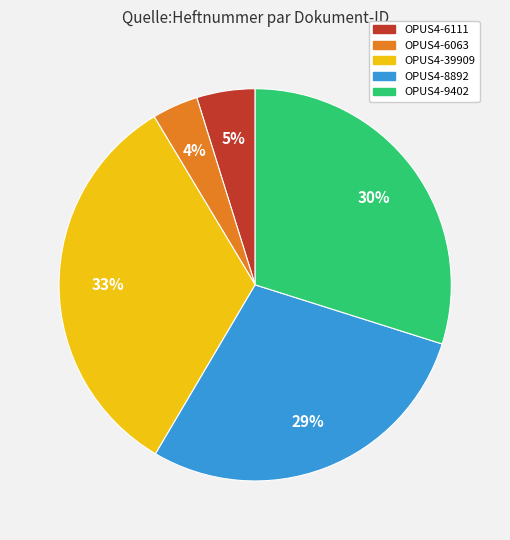

What percentage is the OPUS4-6063 slice, to the nearest percent?

4%